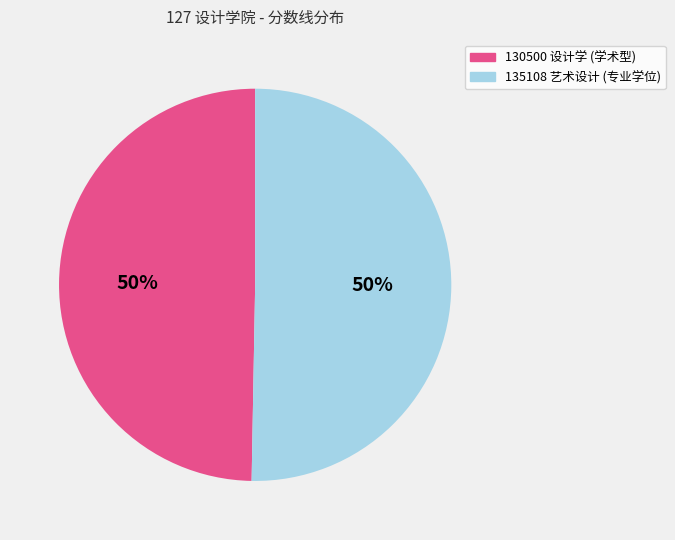

Is the sum of 130500 设计学 (学术型) and 135108 艺术设计 (专业学位) greater than half?

Yes